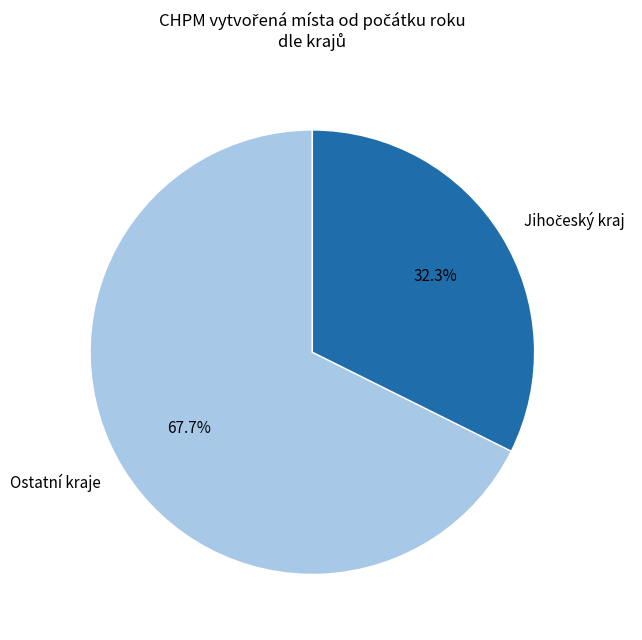

How much of the chart is everything except Ostatní kraje?

32.3%